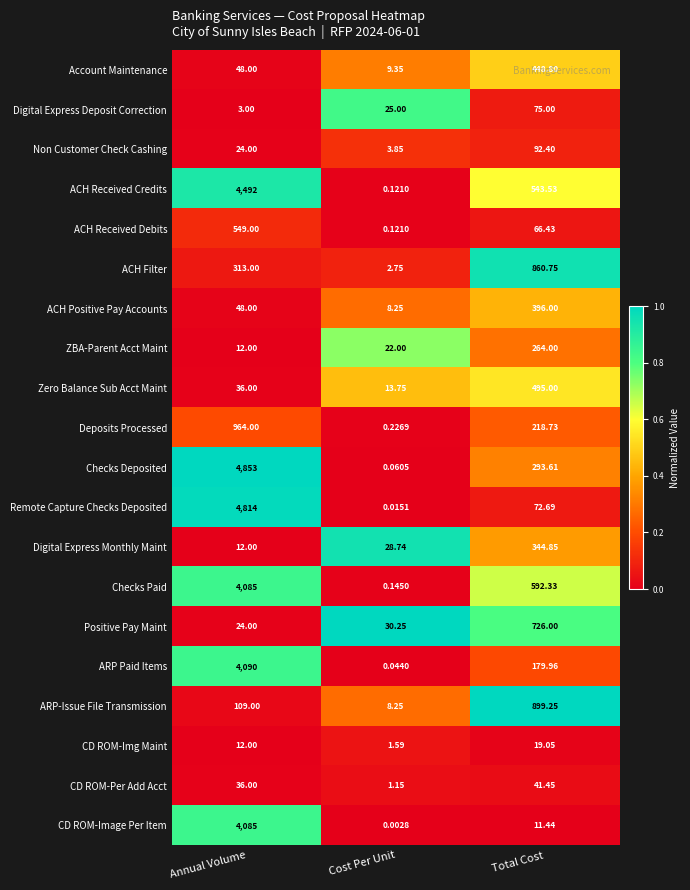

Which category has the lowest value across all series?

Cost Per Unit